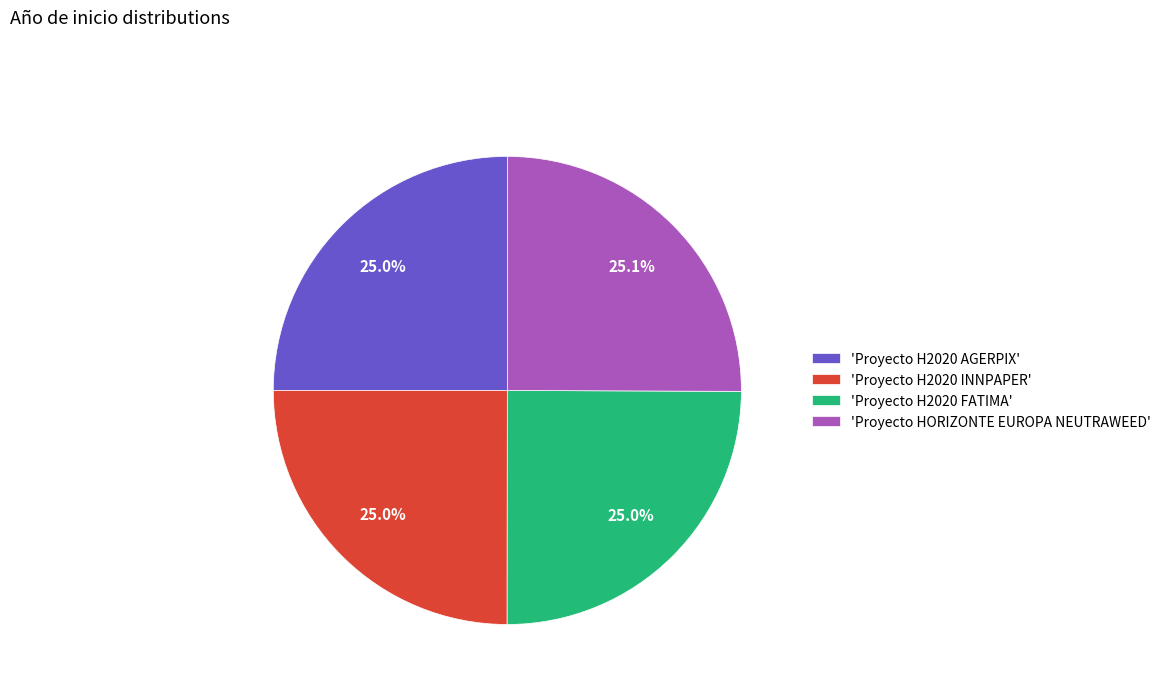

Does 'Proyecto H2020 INNPAPER' represent more than half of the total?

No